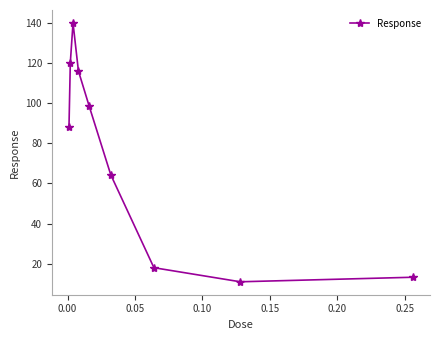

How many points are lower than both their immediate neighbors (excluding endpoints)?

1